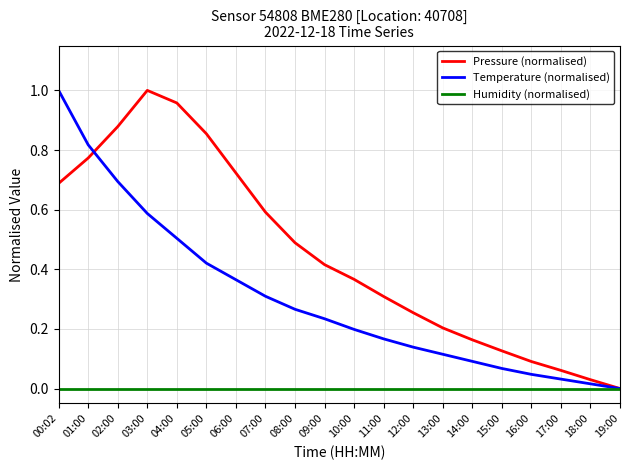

What position from the left is 16:00?

17